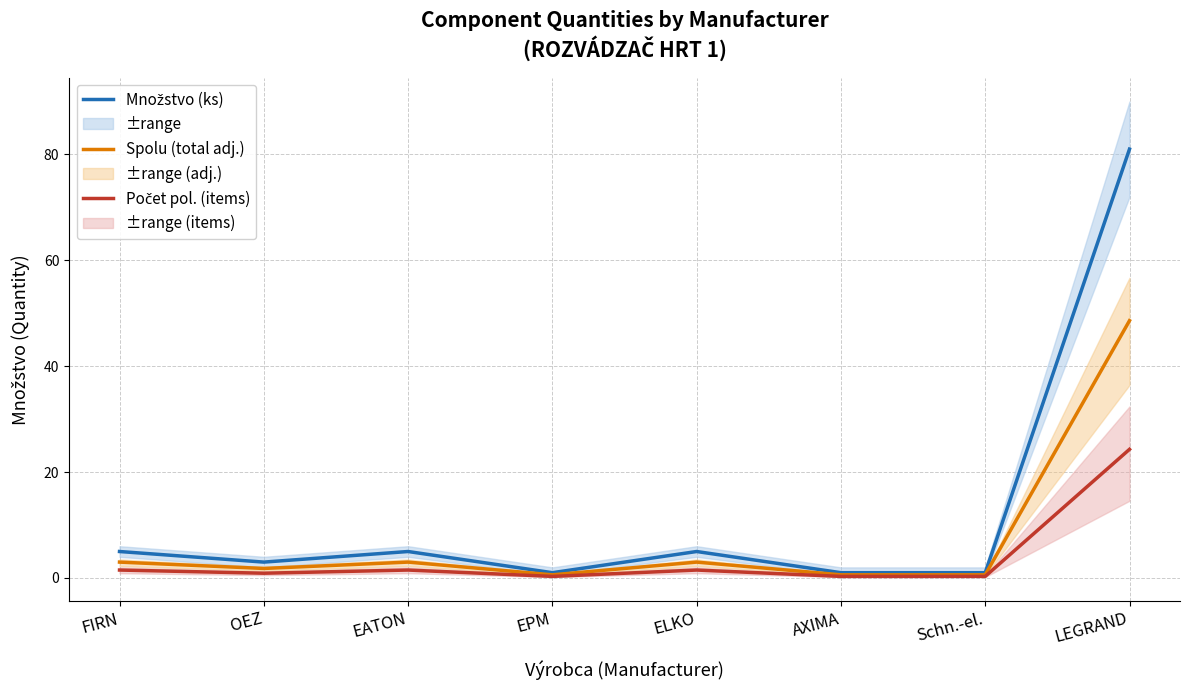

Reading right to left, what are all the values shown in this chart?

Množstvo (ks): 81.0	1.0	1.0	5.0	1.0	5.0	3.0	5.0
Spolu (total adj.): 48.6	0.6	0.6	3.0	0.6	3.0	1.8	3.0
Počet pol. (items): 24.3	0.3	0.3	1.5	0.3	1.5	0.9	1.5